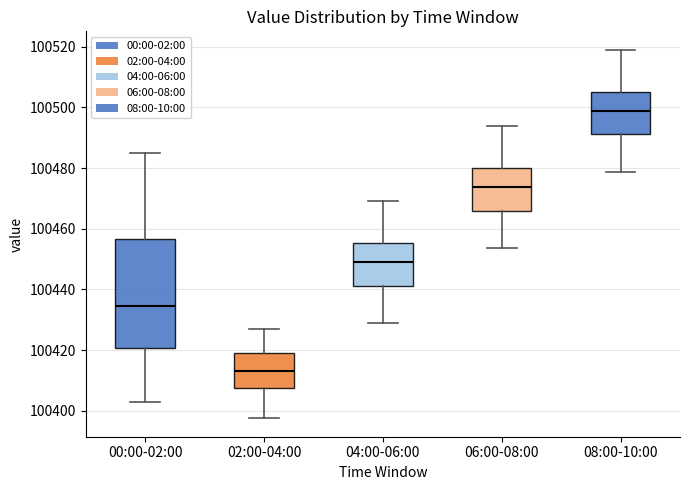

Reading left to right, transcribe this box plot: for each box, give where its median line is, the range the box spans, and where its two whiskers end, as read against the y-axis. The values are not printed on the chart, so give them approximately, as read against the axis.

00:00-02:00: median 100434, box 100420 to 100456, whiskers 100402 to 100486
02:00-04:00: median 100414, box 100408 to 100418, whiskers 100398 to 100426
04:00-06:00: median 100450, box 100442 to 100456, whiskers 100428 to 100470
06:00-08:00: median 100474, box 100466 to 100480, whiskers 100454 to 100494
08:00-10:00: median 100498, box 100492 to 100506, whiskers 100478 to 100520